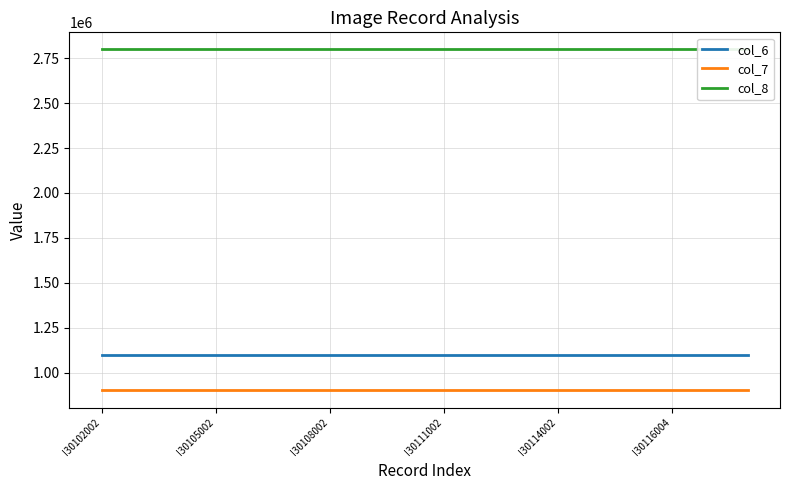

What is the maximum value for col_7?

900000